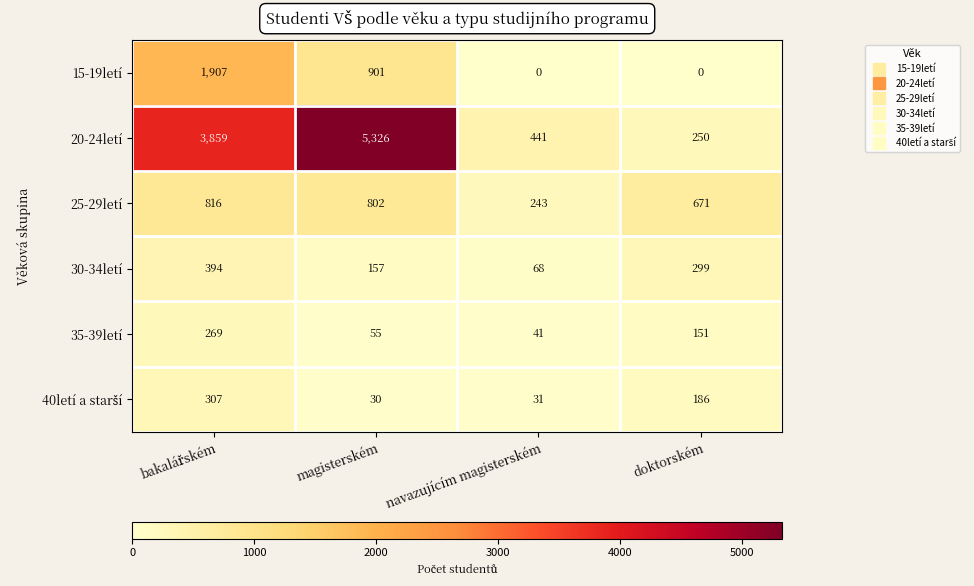

What is the difference between the maximum and second lowest values in the 25-29letí series?

145